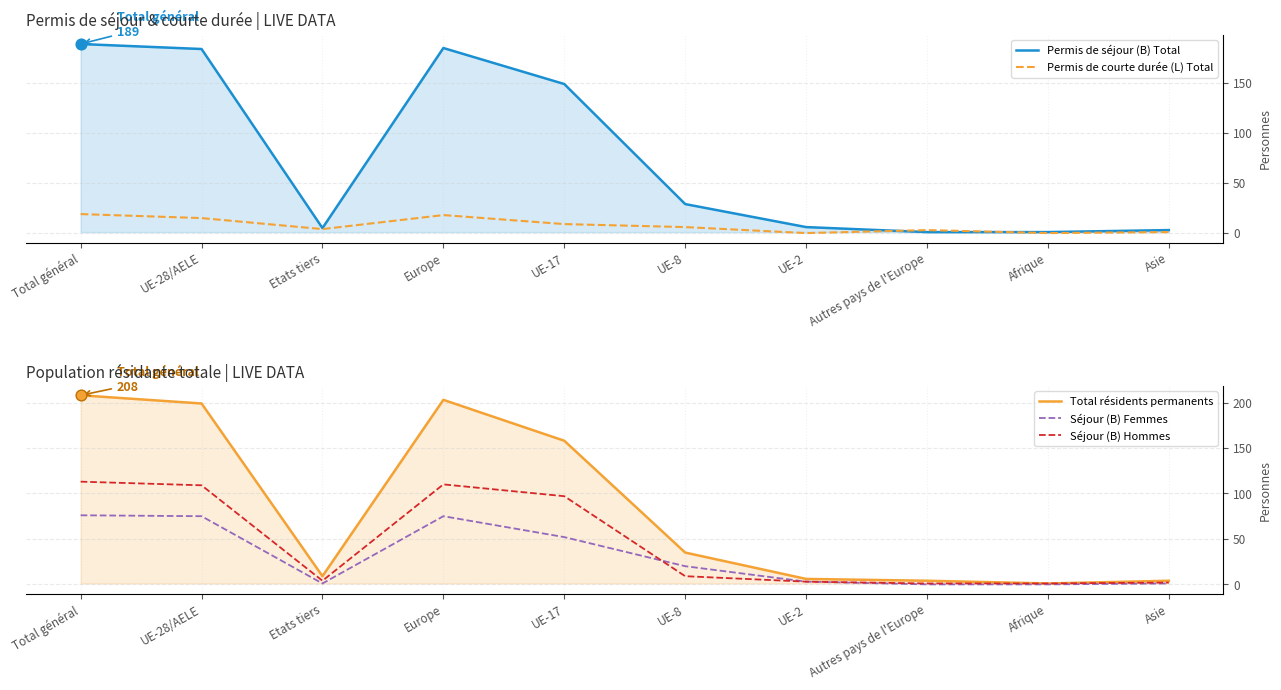

Which series contains the highest Y value?

Total résidents permanents